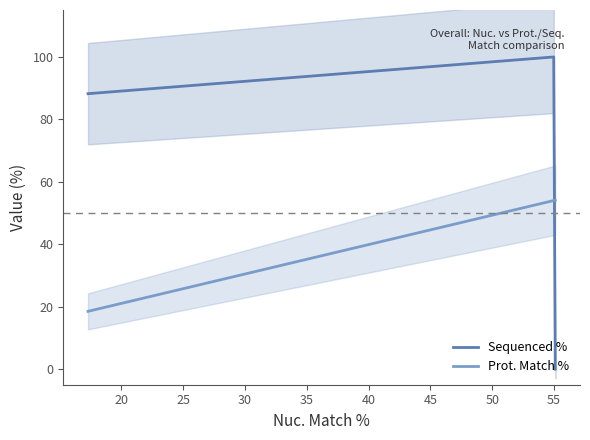

What is the label of the 4th point from the left?

17.3